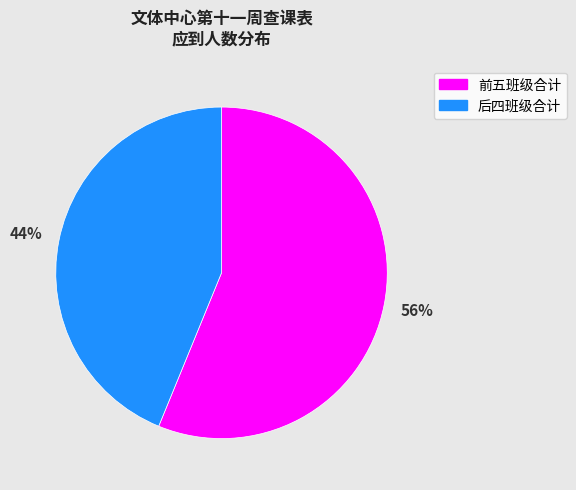

How many slices are in this pie chart?

2